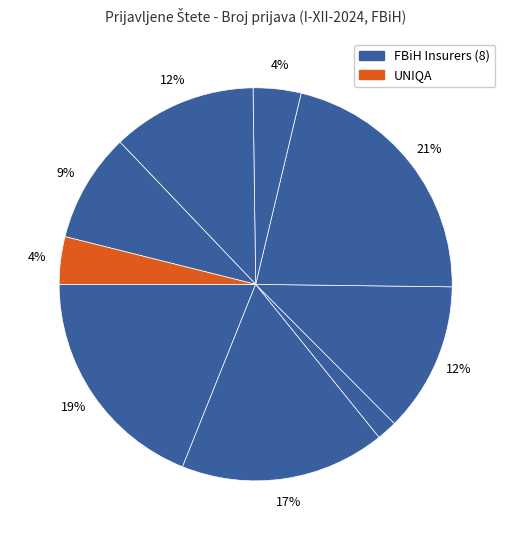

How many slices are in this pie chart?

9